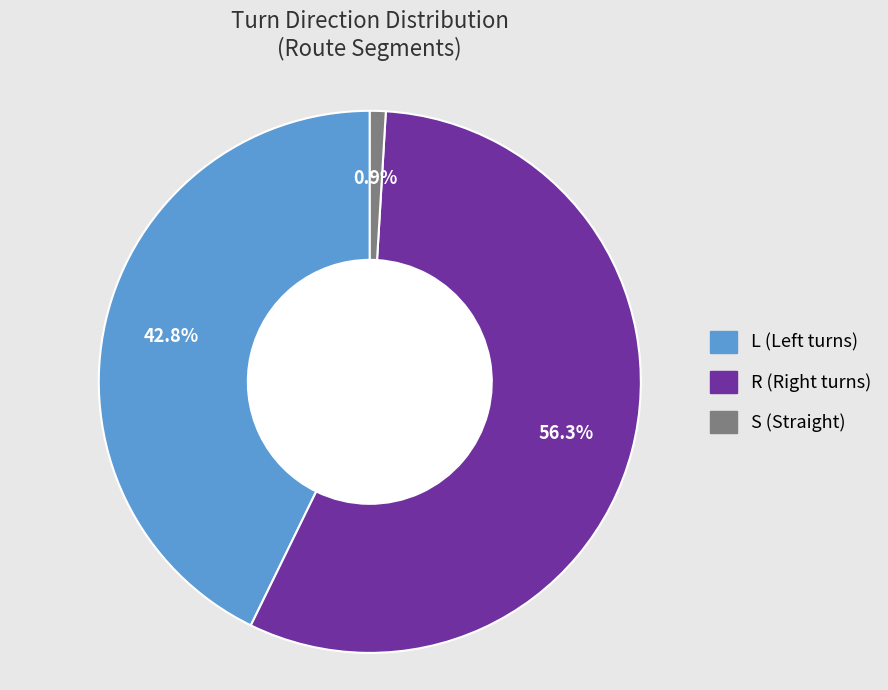

What percentage do L and R together represent?

99.1%